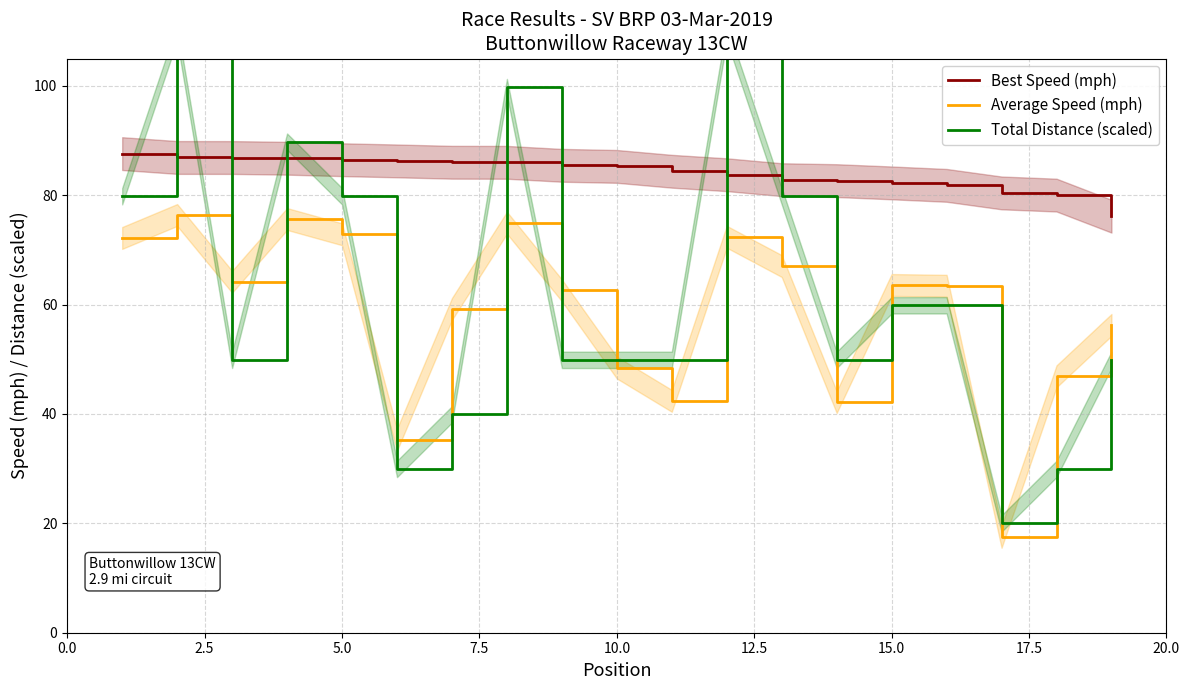

Which series has the widest spread of values?

Total Distance (scaled)